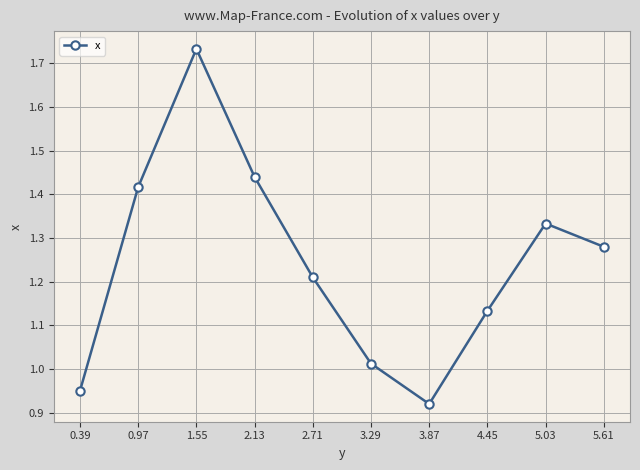

At which category does the chart reach its peak across all series?

1.55